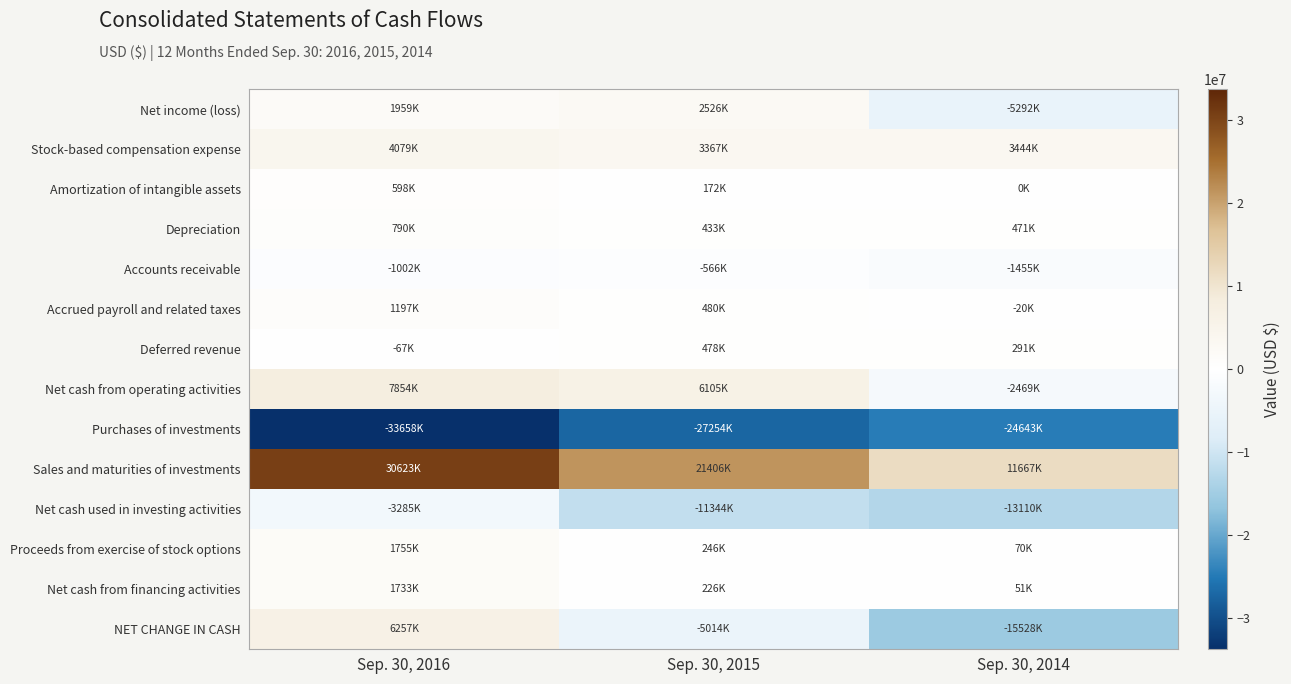

How many data points does each series have?

3